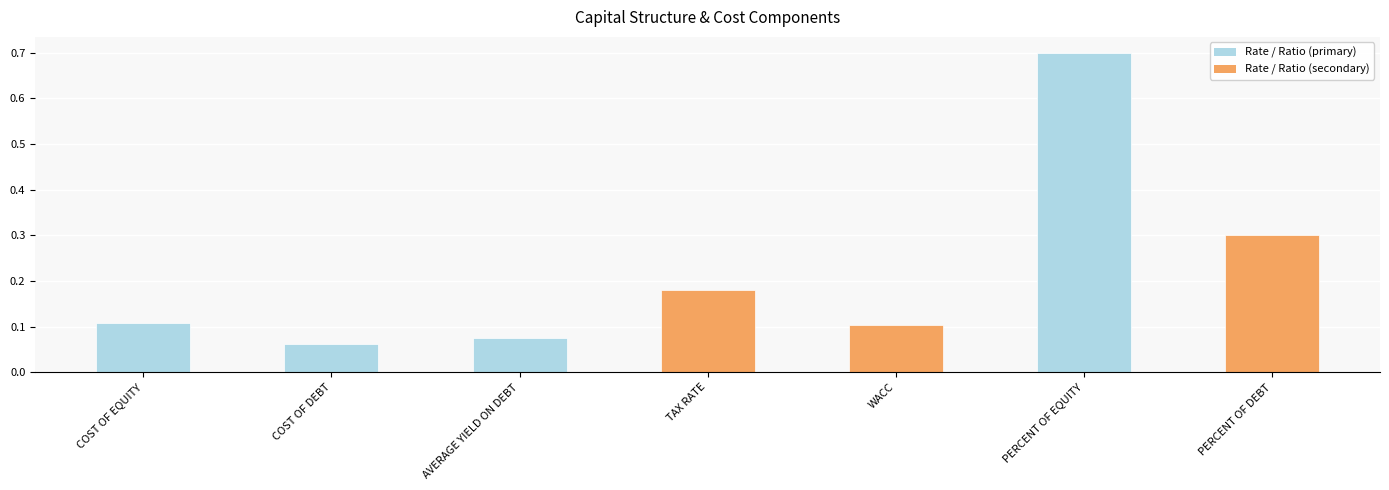

What is the difference between the maximum and second lowest values?

0.6